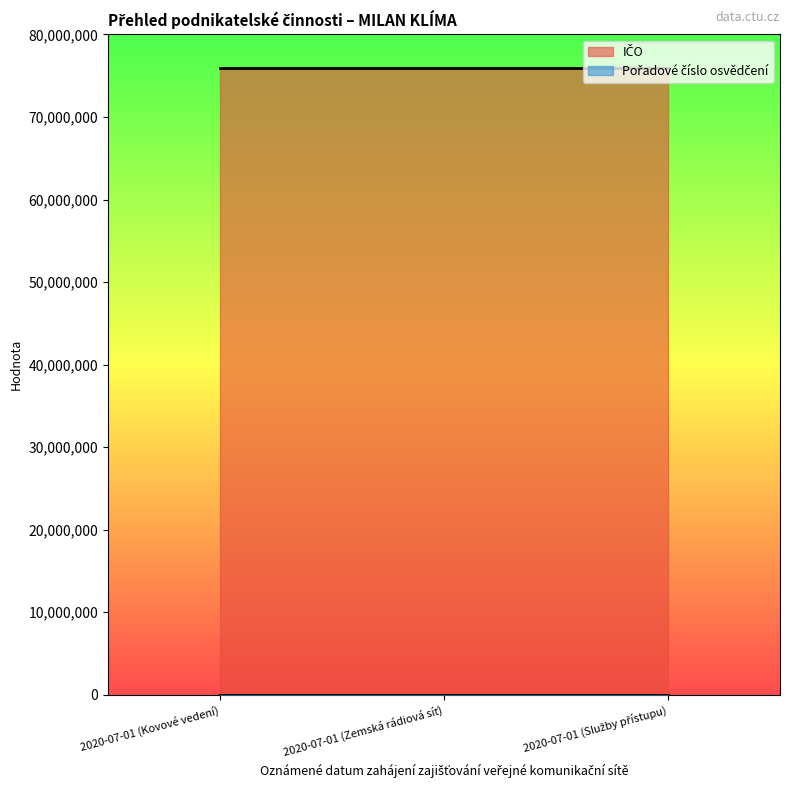

Reading right to left, list all the values displayed in this chart.

IČO: 2020-07-01 (Služby přístupu)=75971330	2020-07-01 (Zemská rádiová síť)=75971330	2020-07-01 (Kovové vedení)=75971330
Pořadové číslo osvědčení: 2020-07-01 (Služby přístupu)=4646	2020-07-01 (Zemská rádiová síť)=4646	2020-07-01 (Kovové vedení)=4646